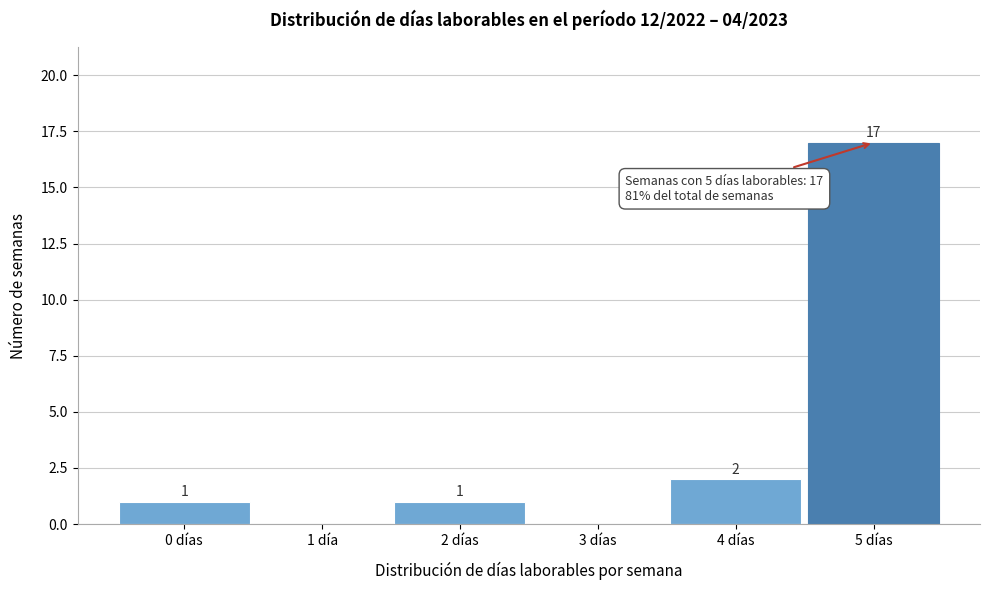

Reading right to left, what are all the values shown in this chart?

5 días=17	4 días=2	3 días=0	2 días=1	1 día=0	0 días=1